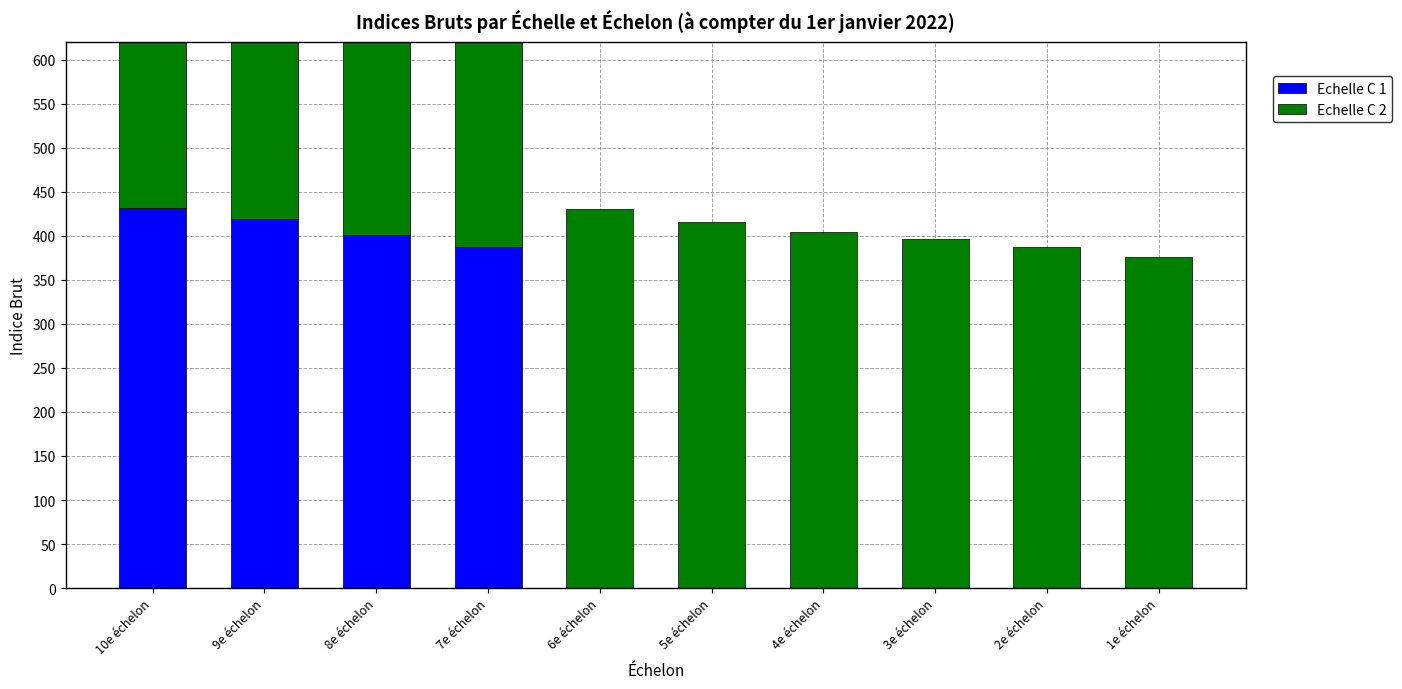

Reading left to right, transcribe all the data shown in this chart.

Echelle C 1: 432	419	401	387	0	0	0	0	0	0
Echelle C 2: 486	473	461	446	430	416	404	396	387	376